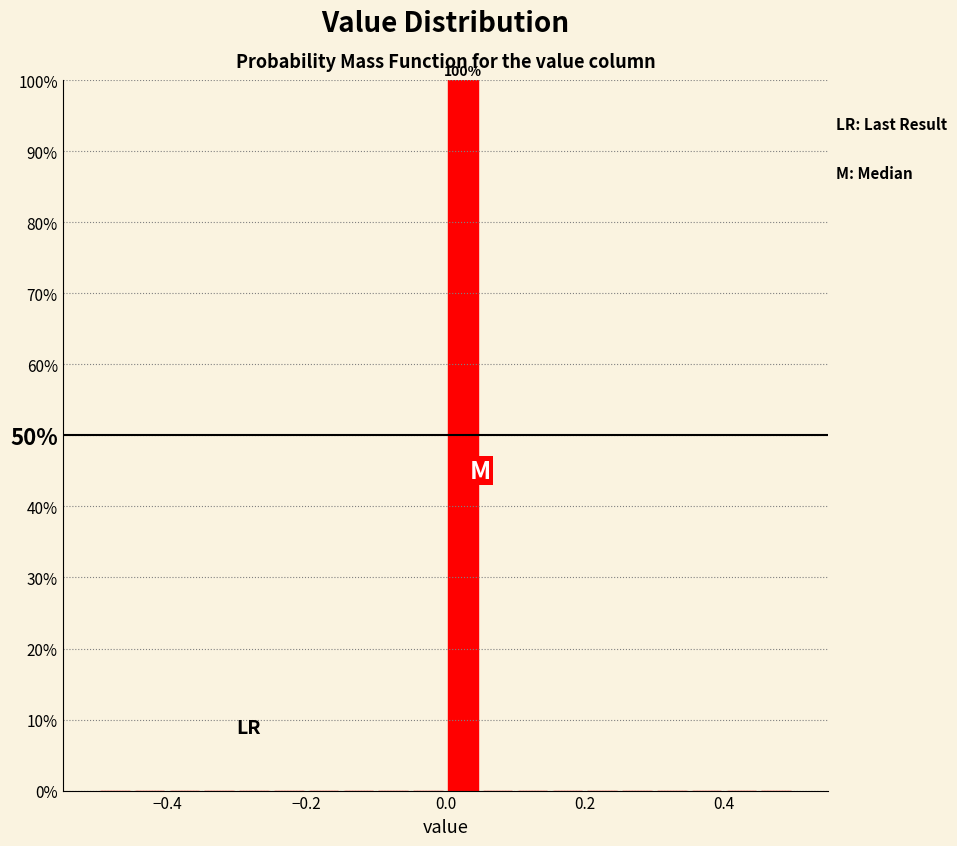

Around what value on the x-axis is the tallest bar? Give the approximate position of its centre, as read against the axis.

0.02